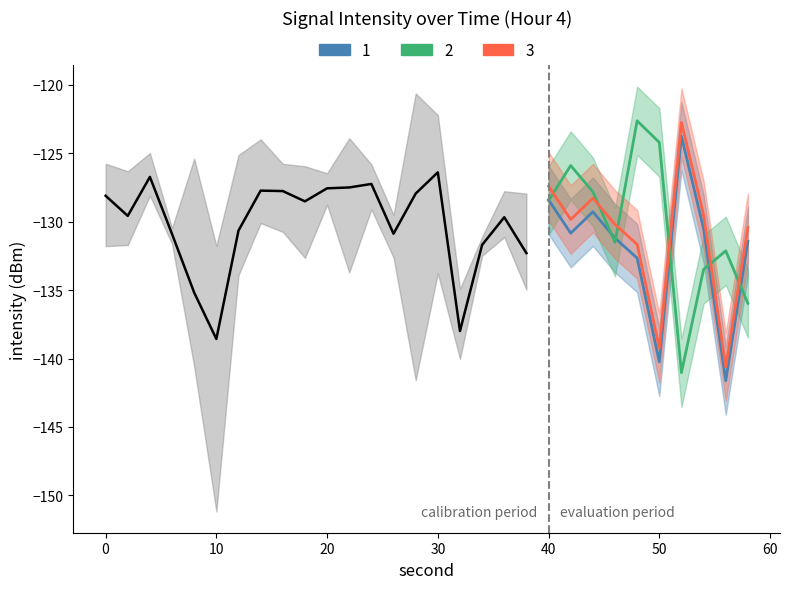

Rank the series by their average value, from lowest to highest.

Scenario 1, Scenario 3, Scenario 2